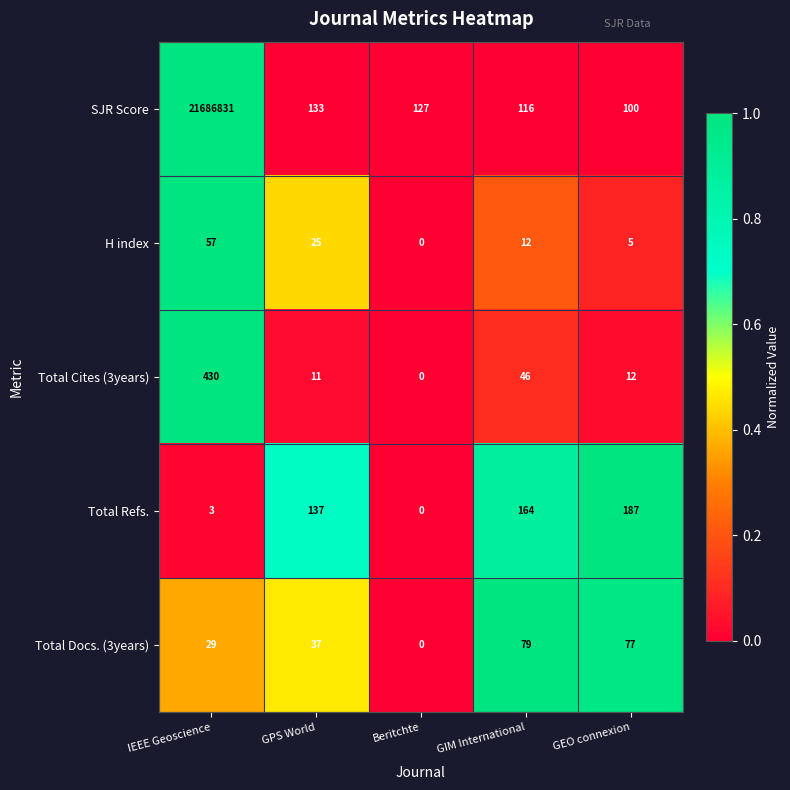

Is it true that H index equals 81 at IEEE Geoscience?

False